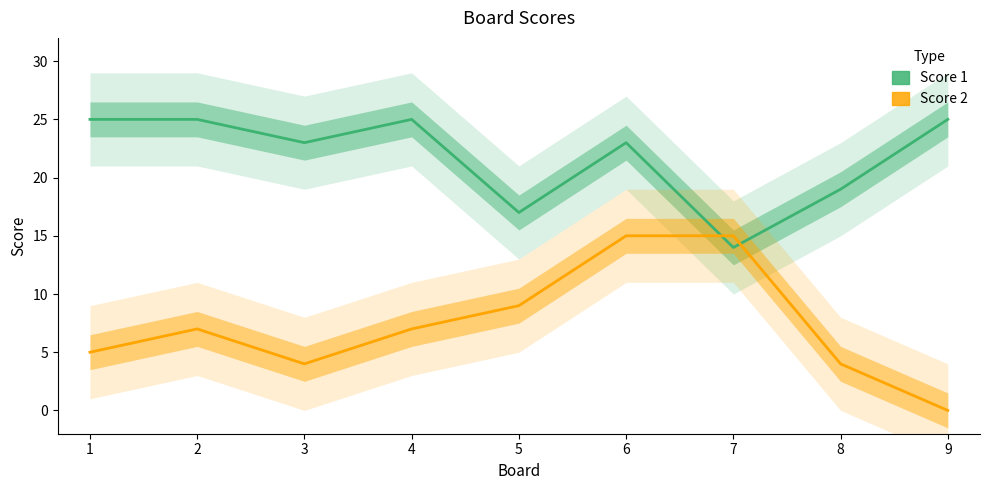

How many data points in Score 1 are less than 23?

3